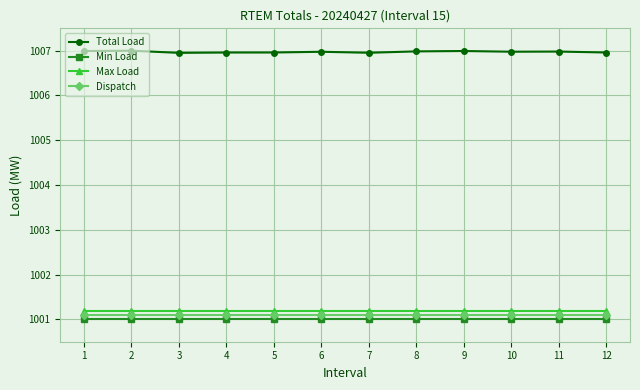

Which series has the widest spread of values?

Total Load